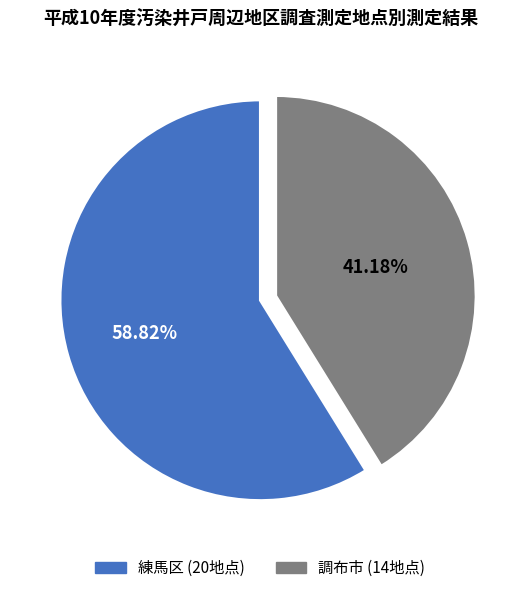

How many slices are in this pie chart?

2